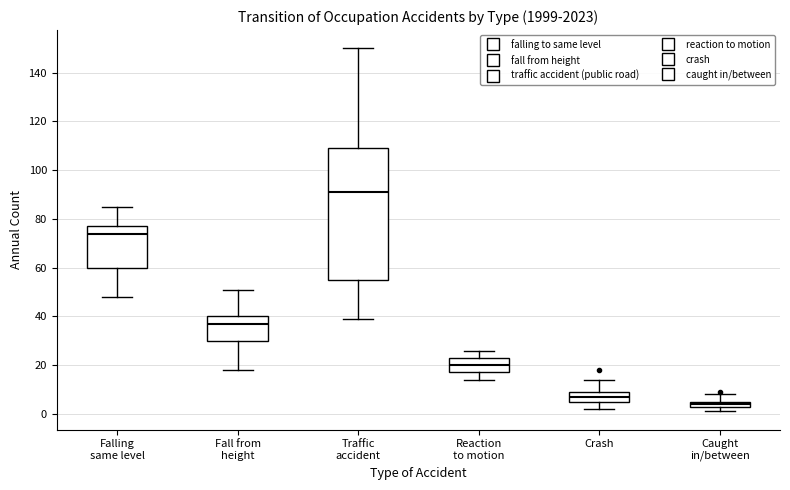

Where is the lower edge of the box for Crash on the y-axis? The values are not printed on the chart, so give them approximately, as read against the axis.

6